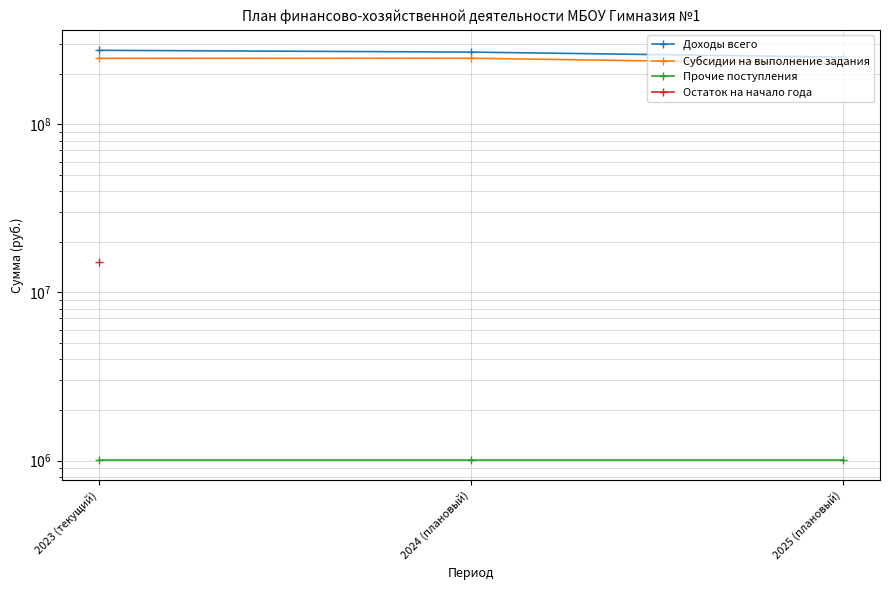

What is the average value of the Доходы всего series?

264833760.9